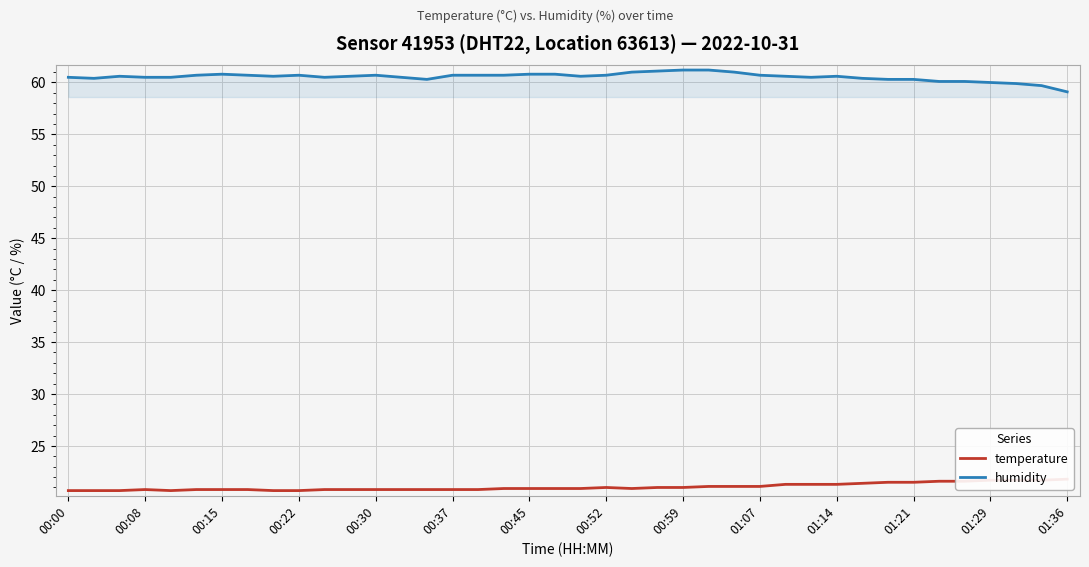

What is the value of the humidity point at the 31st from the left?

60.6